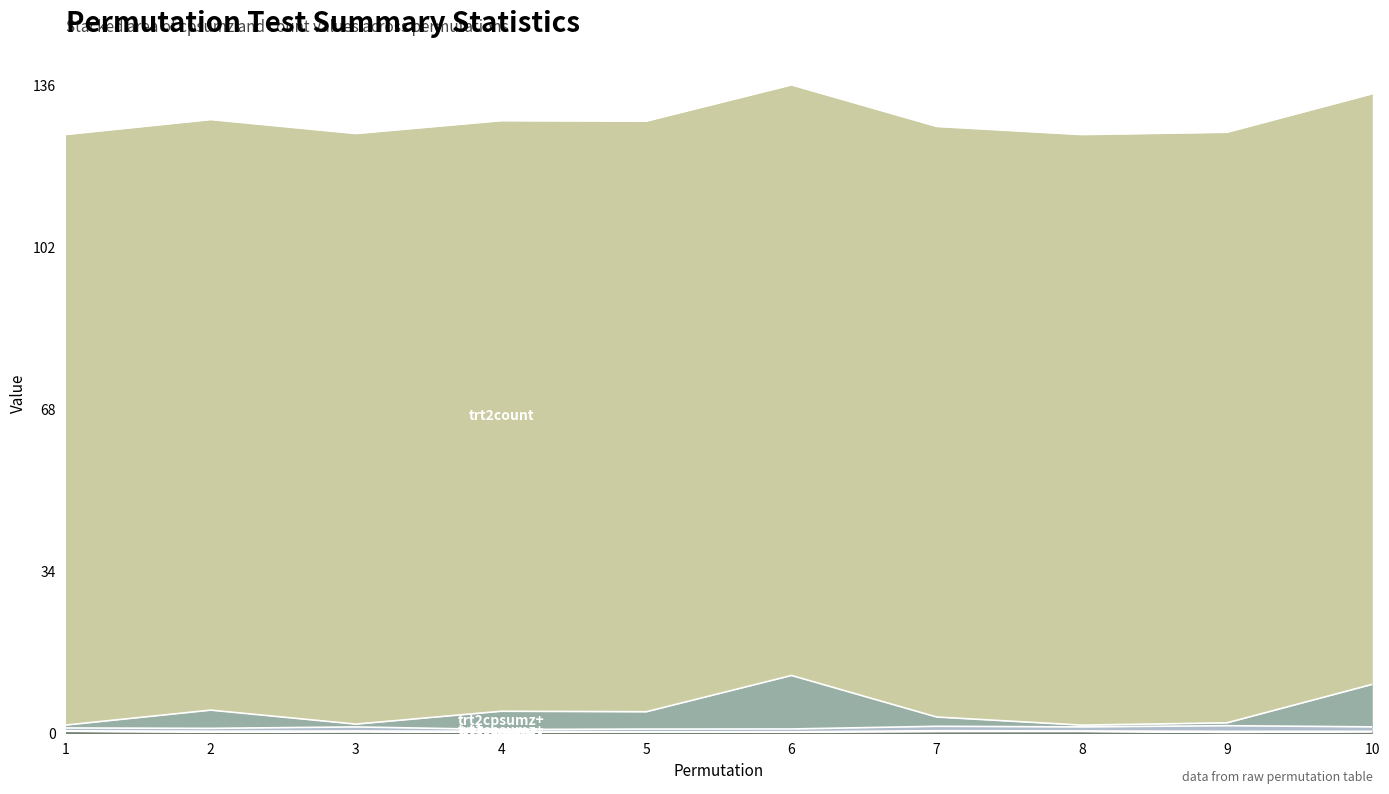

True or false: trt1cpsumz- and trt2count cross at least once.

False